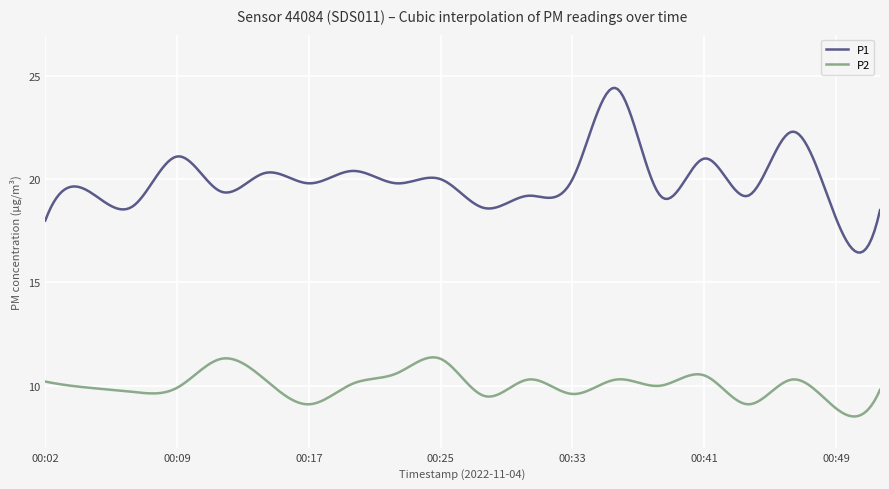

What is the difference between the maximum and minimum values in the P1 series?

8.0